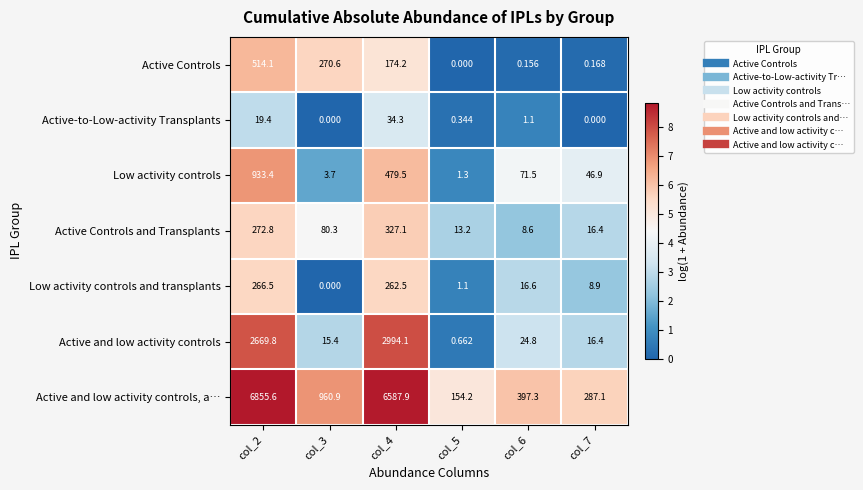

Which series has the largest total across all categories?

Active and low activity controls, a…